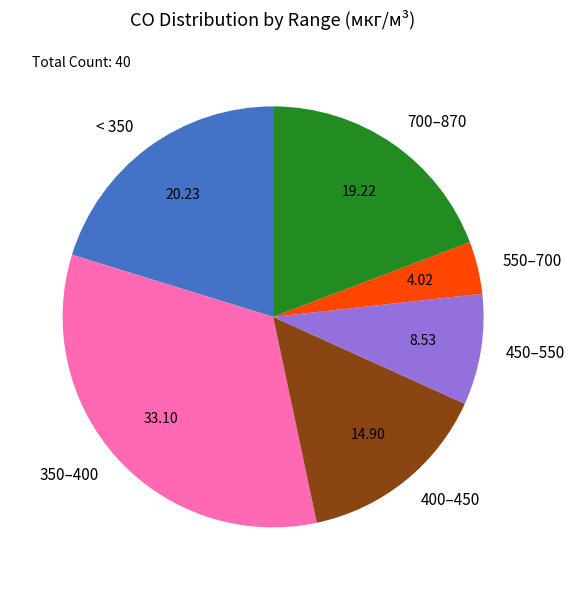

Approximately how many times larger is the value at 350–400 compared to < 350?

1.6